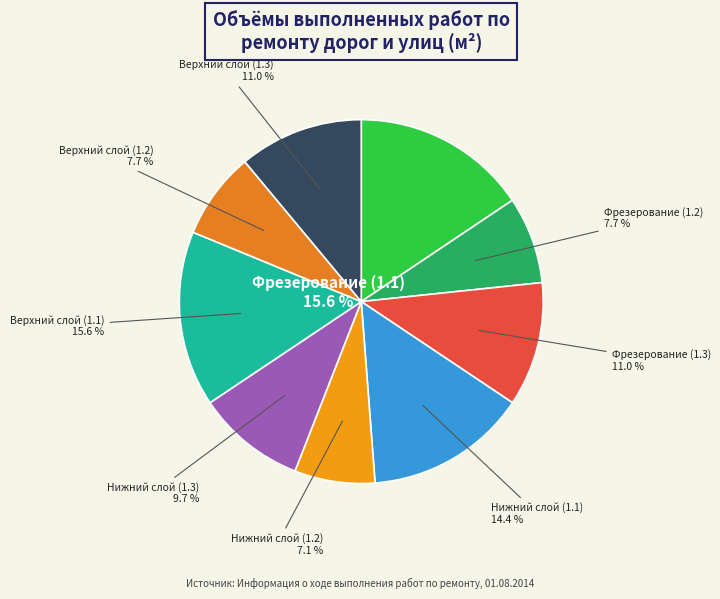

How many slices are in this pie chart?

9